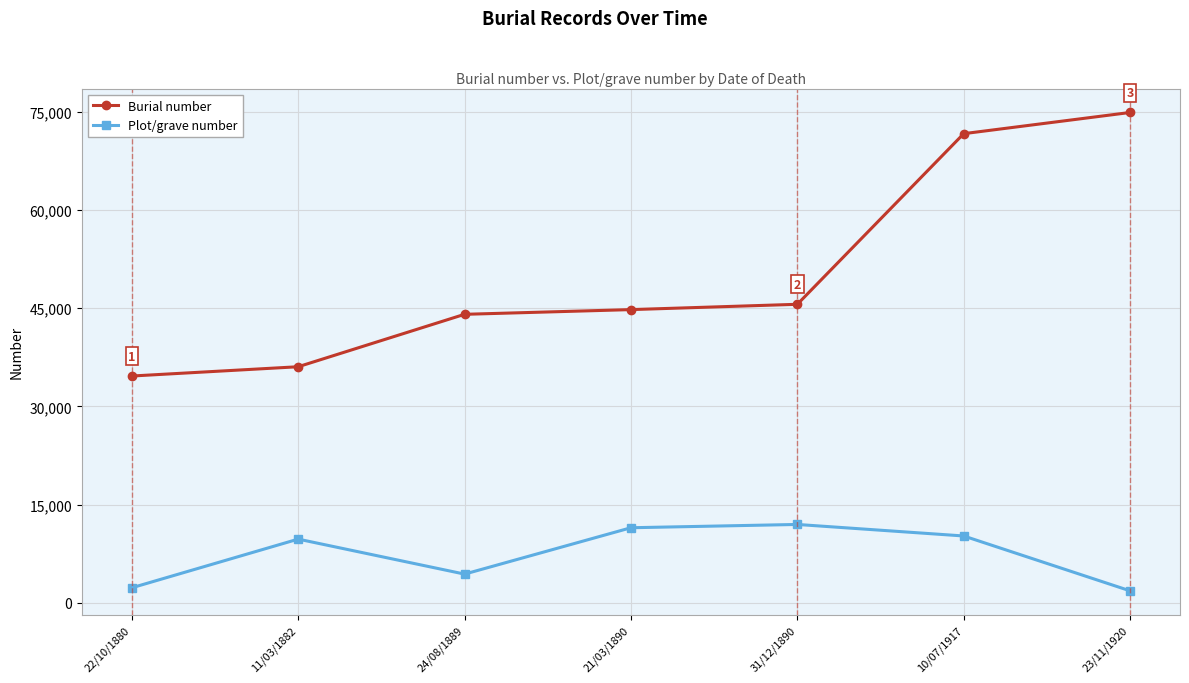

True or false: Burial number has a value of 104143 at 23/11/1920.

False